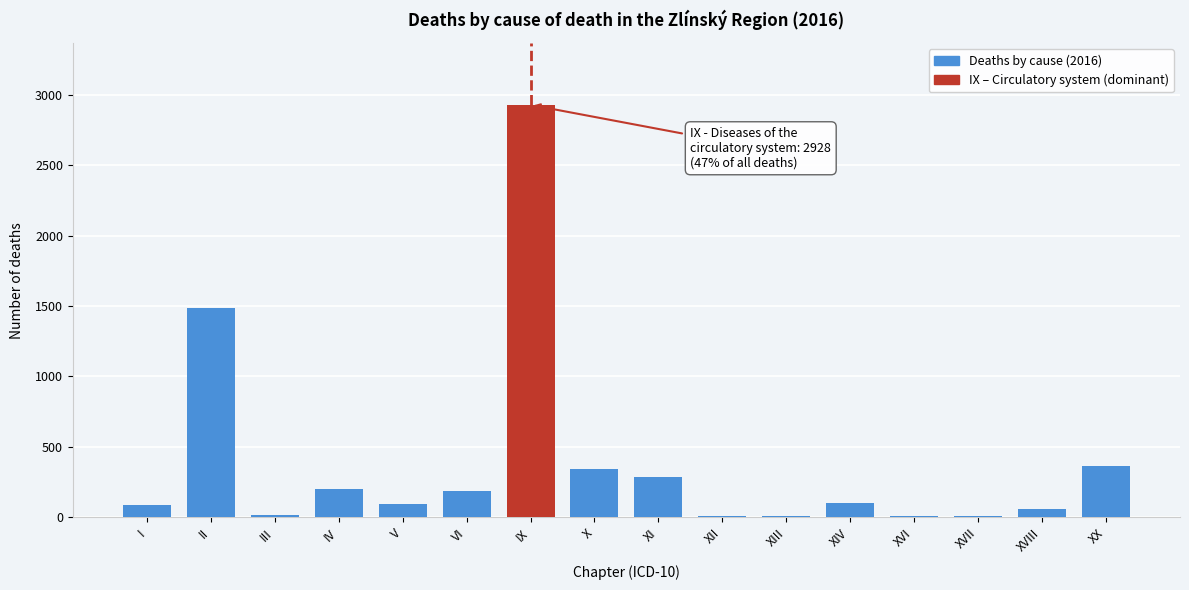

What is the greatest value displayed?

2928